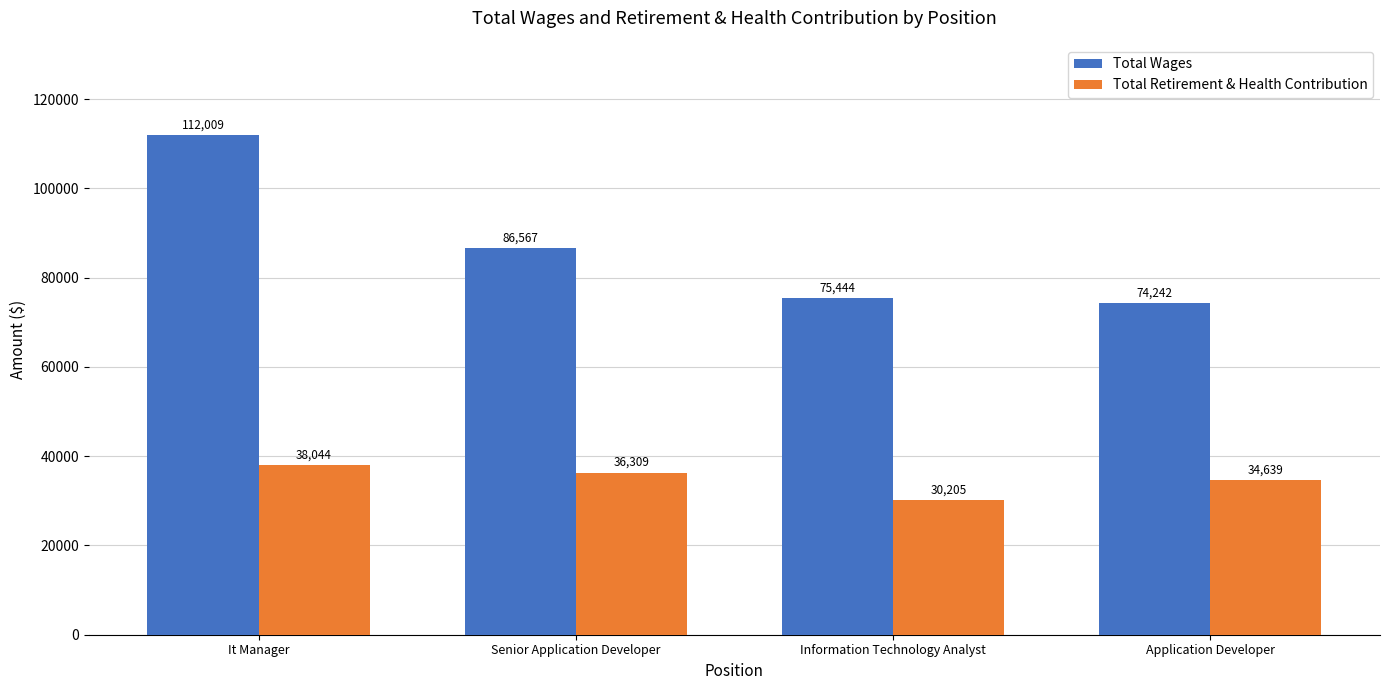

What is the approximate value of Total Wages at Information Technology Analyst?

75444